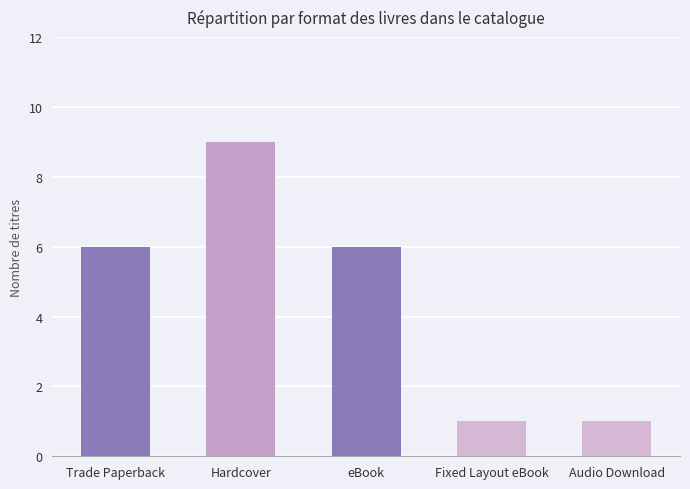

Reading left to right, transcribe all the data shown in this chart.

Trade Paperback=6	Hardcover=9	eBook=6	Fixed Layout eBook=1	Audio Download=1